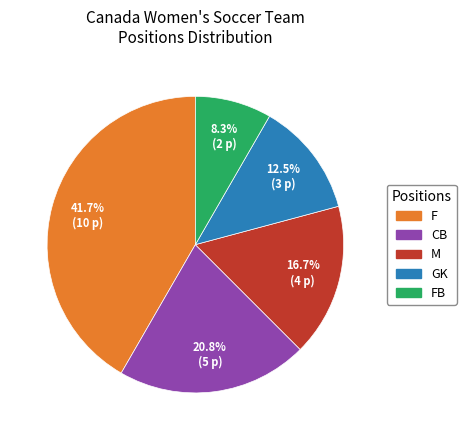

Does any single category account for the majority?

No